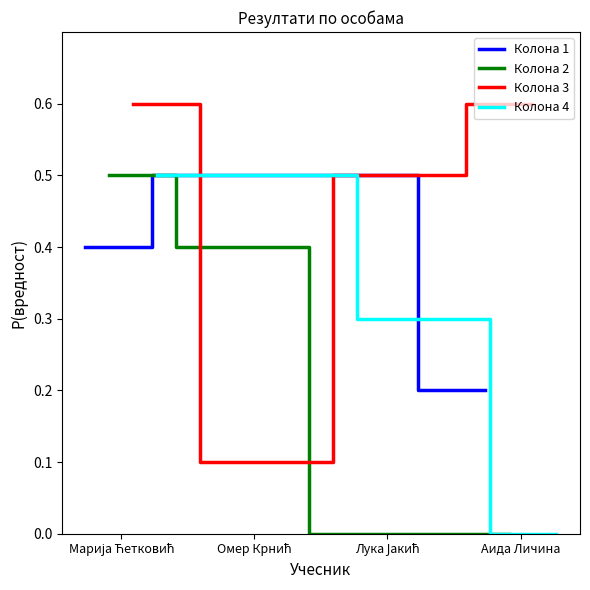

True or false: Колона 1 has more than 1 interior local peaks.

False